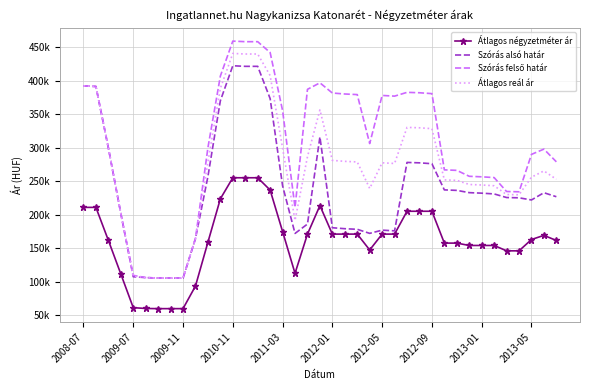

What is the highest value of the Szórás alsó határ series?

422194